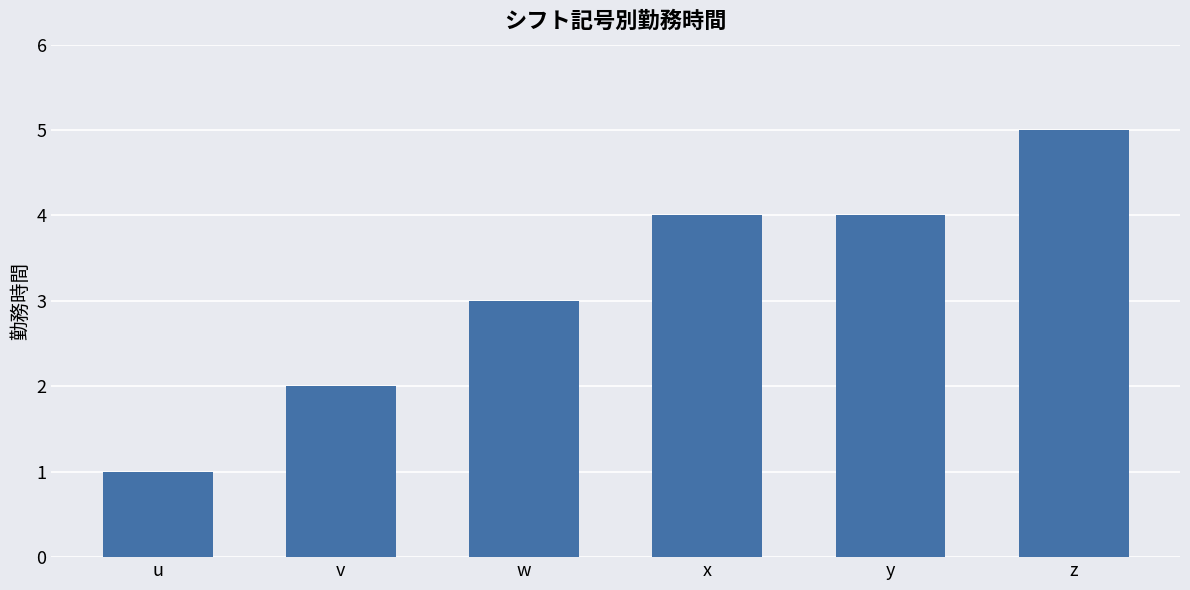

Reading left to right, extract all data points from this chart.

1	2	3	4	4	5